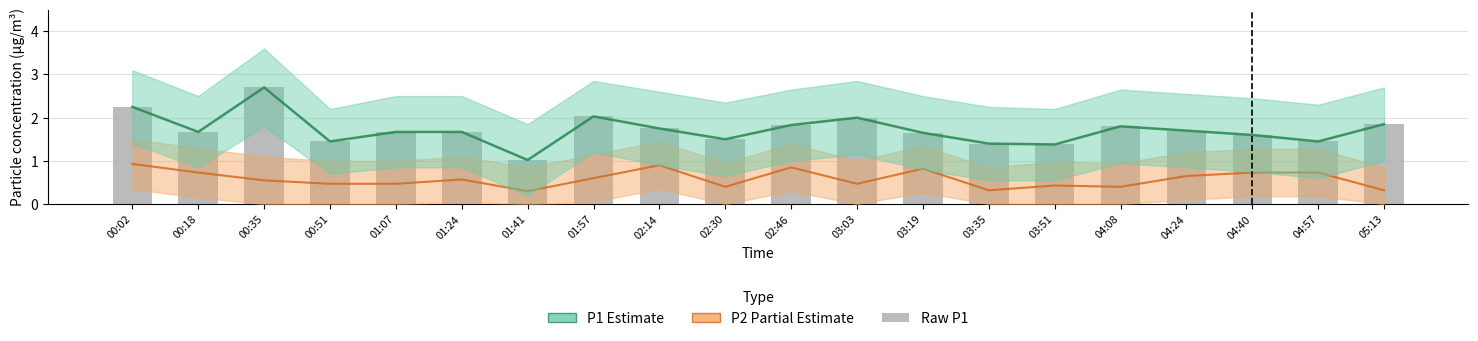

What is the sum of the P2 values at 02:14 and 03:03?

1.4